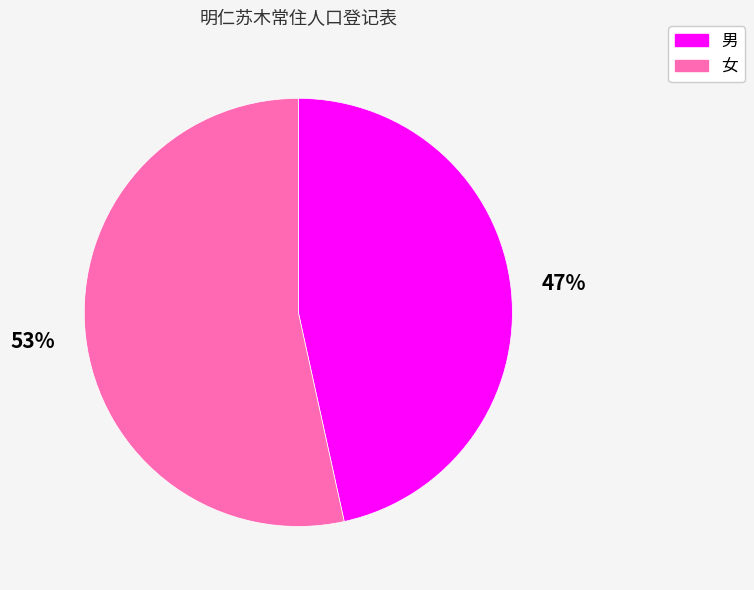

How many segments does this pie chart have?

2